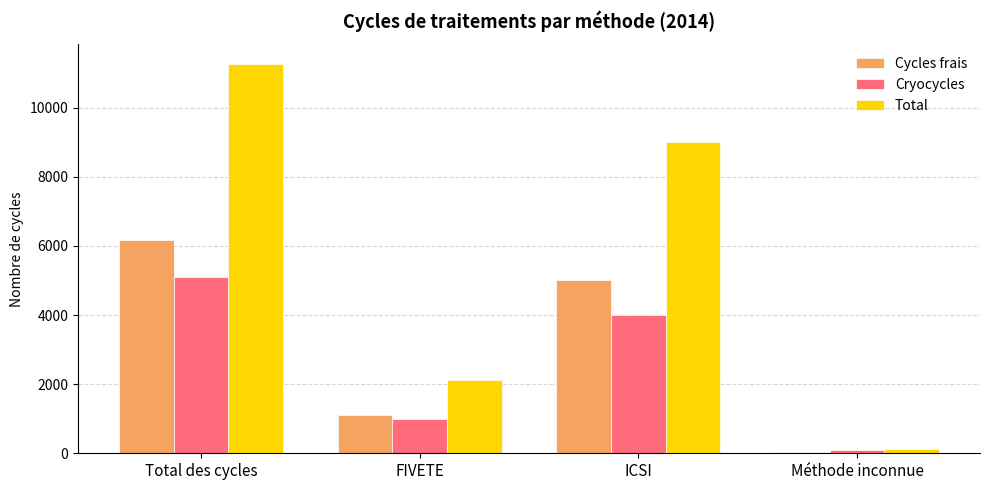

Reading left to right, extract all data points from this chart.

Cycles frais: 6176	1109	5028	39
Cryocycles: 5097	1005	3995	97
Total: 11273	2114	9023	136